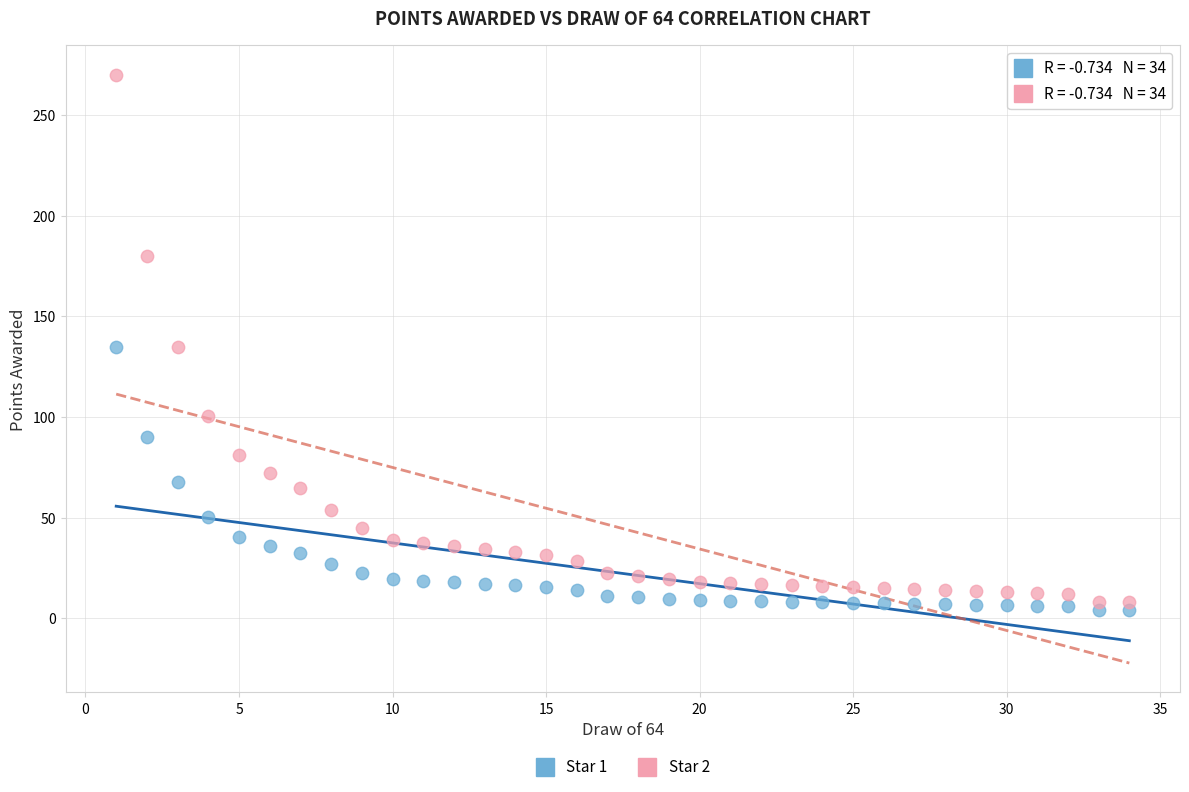

Which series has the widest spread of Y values?

Star 2